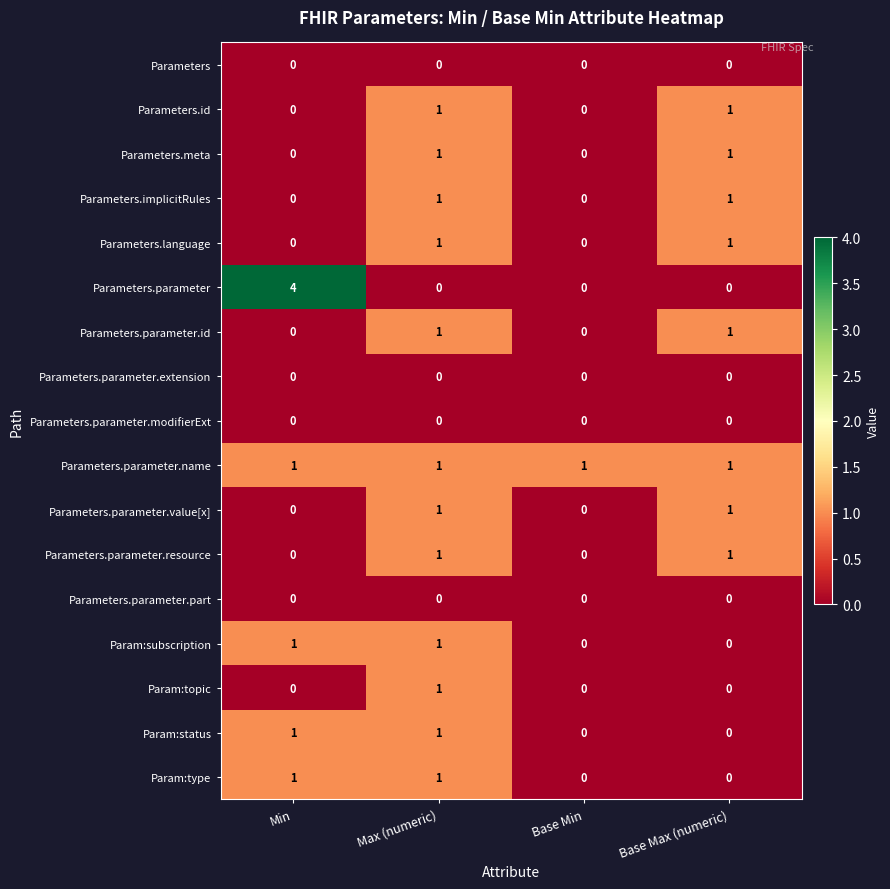

Is it true that Parameters.parameter.extension equals 0 at Max (numeric)?

True